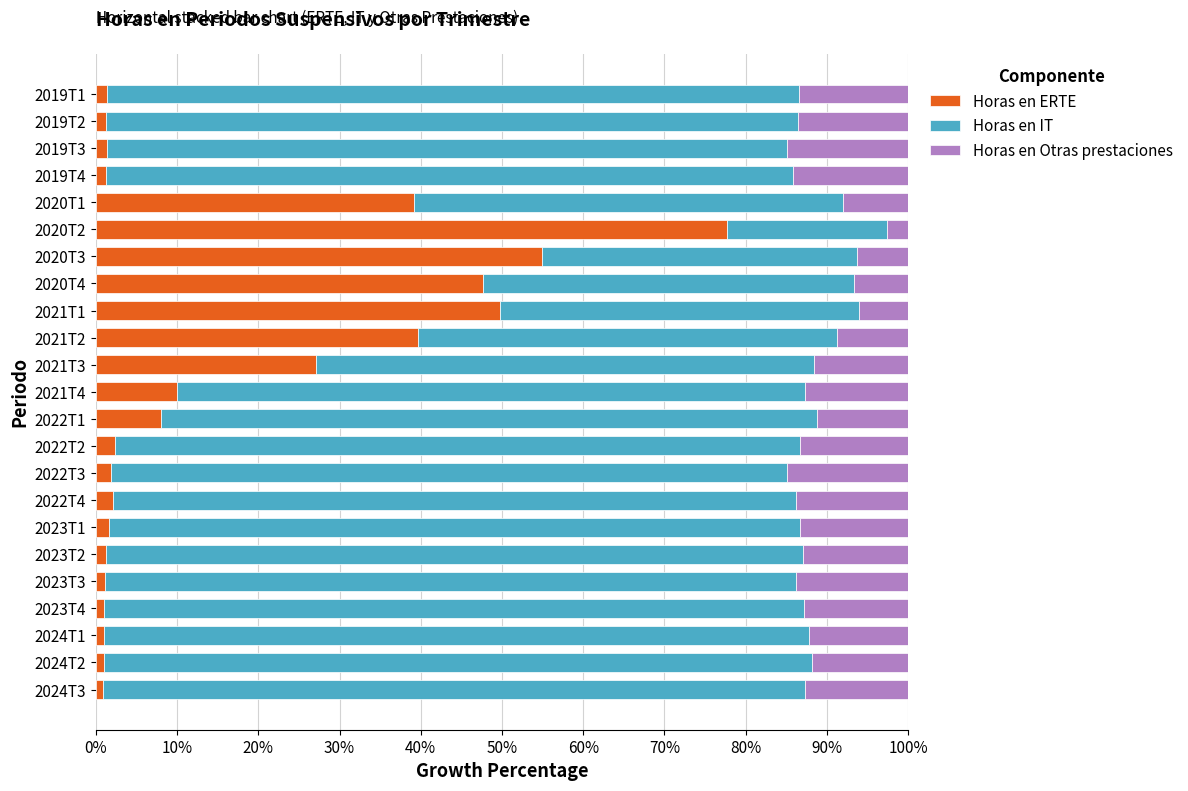

At which label does Horas en ERTE reach its peak?

2020T2